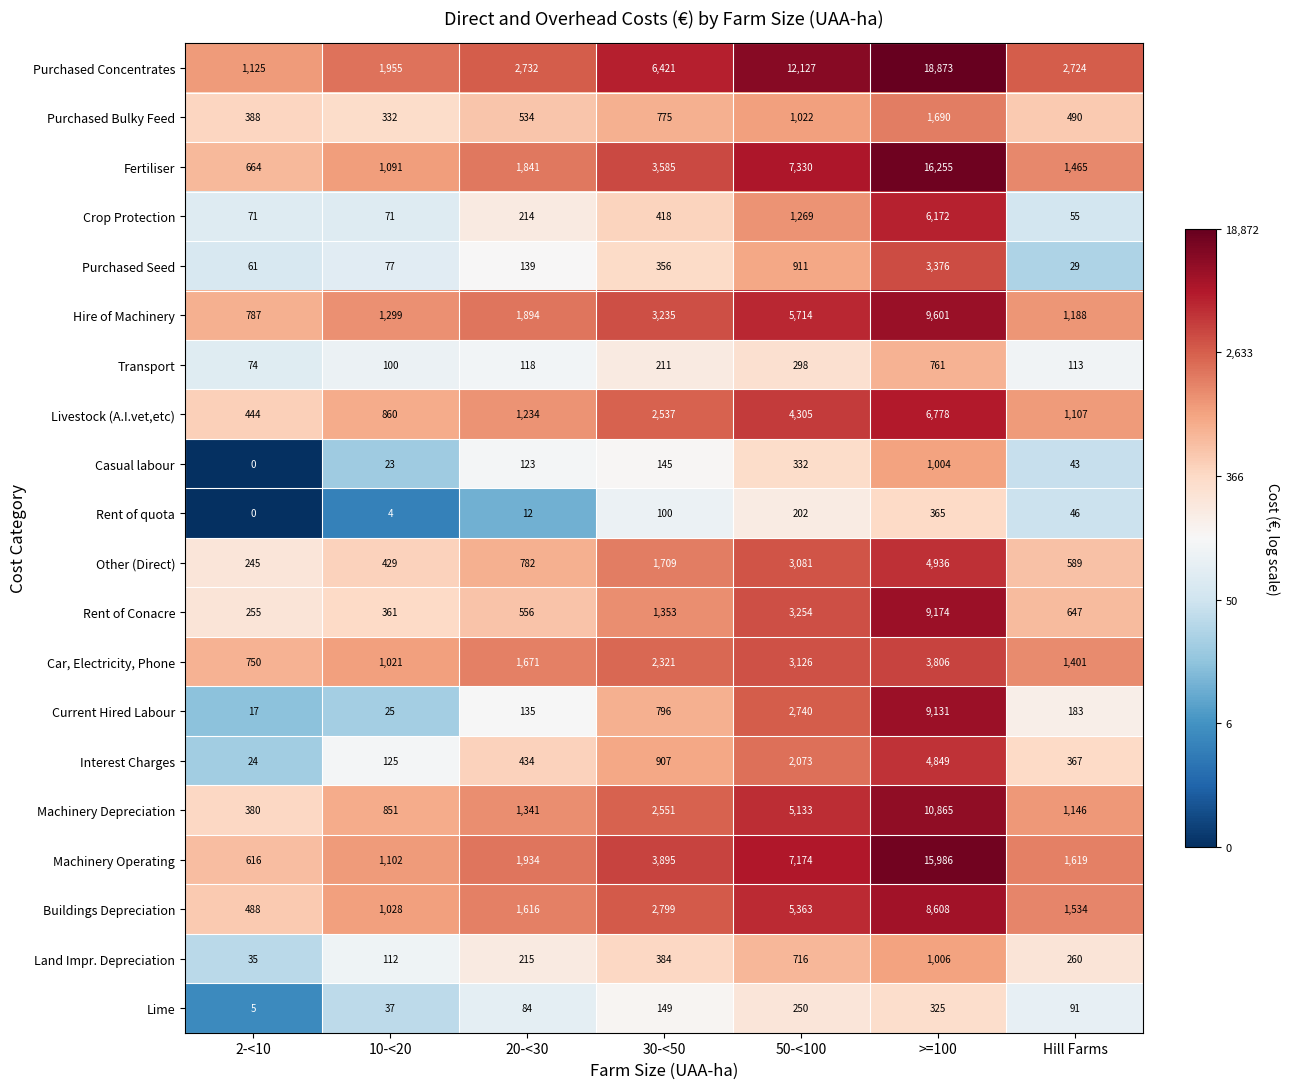

True or false: Hire of Machinery has a value of 1894 at 20-<30.

True